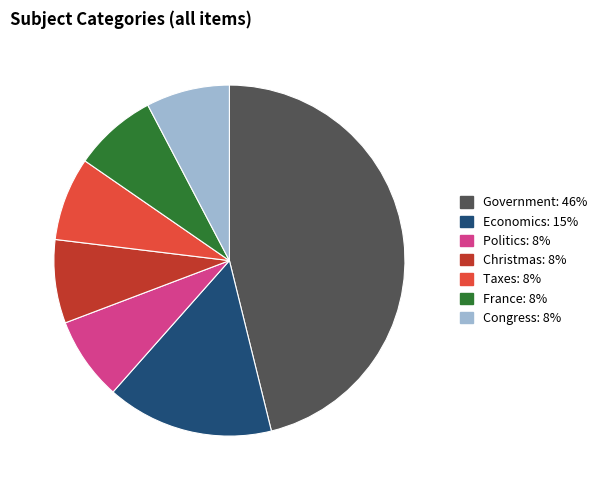

What is the largest slice in the pie chart?

Government: 46%